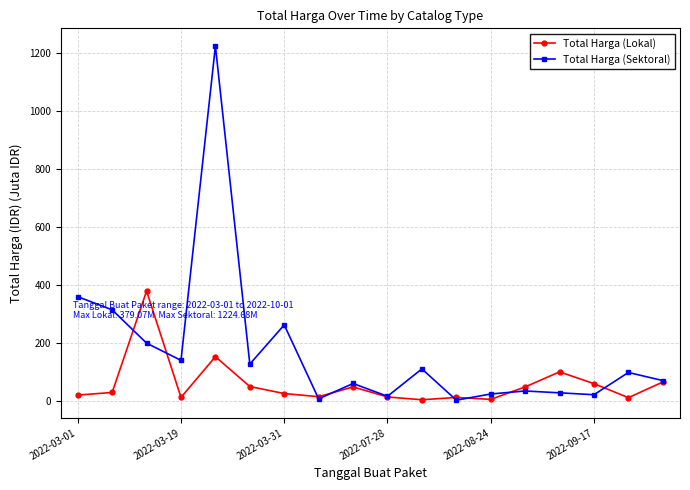

What is the value of the Total Harga (Sektoral) point at the 7th from the left?

262.1